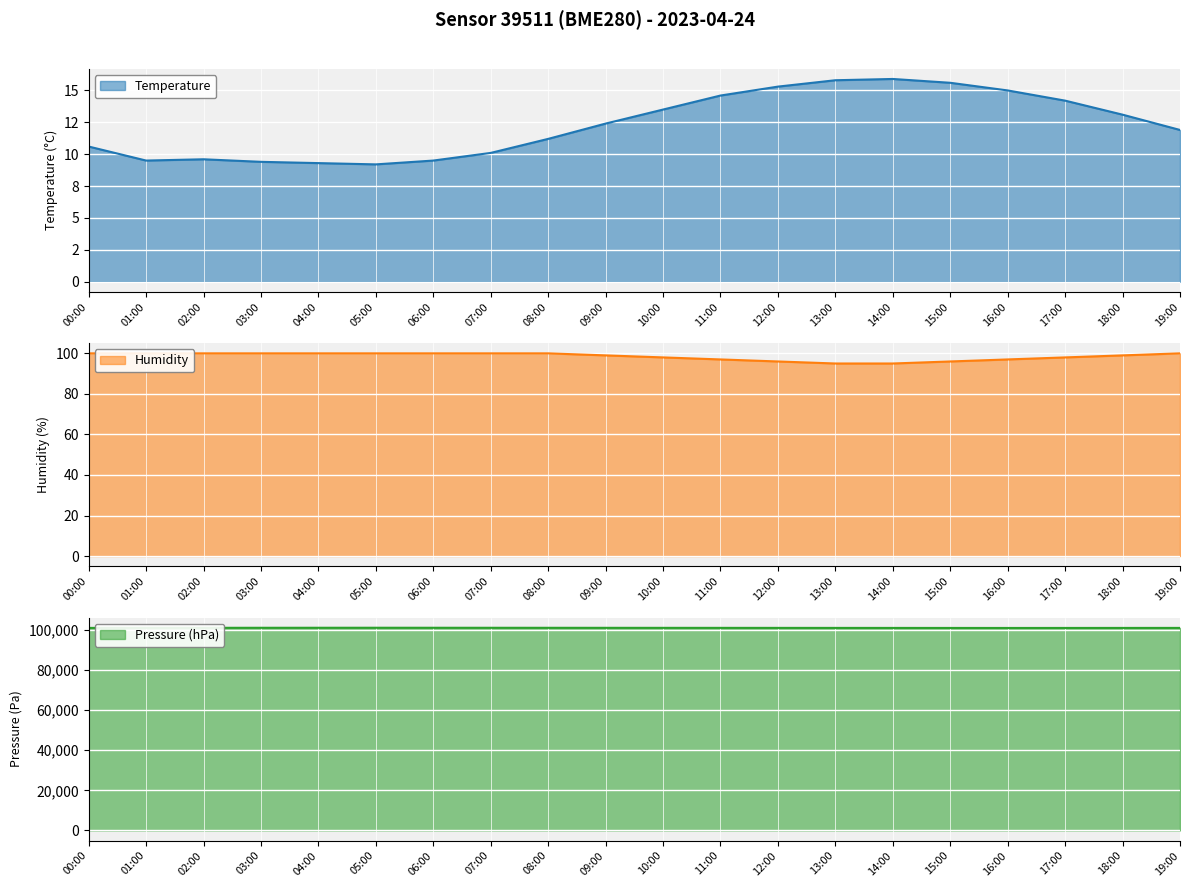

What is the label of the 13th point from the left?

12:00